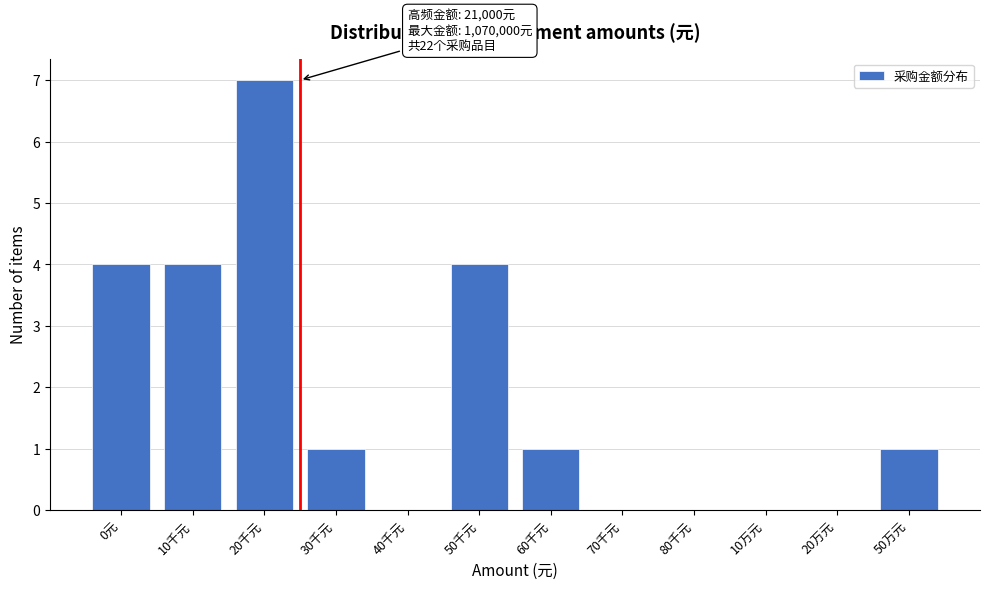

Reading right to left, transcribe all the data shown in this chart.

50万元=1	20万元=0	10万元=0	80千元=0	70千元=0	60千元=1	50千元=4	40千元=0	30千元=1	20千元=7	10千元=4	0元=4